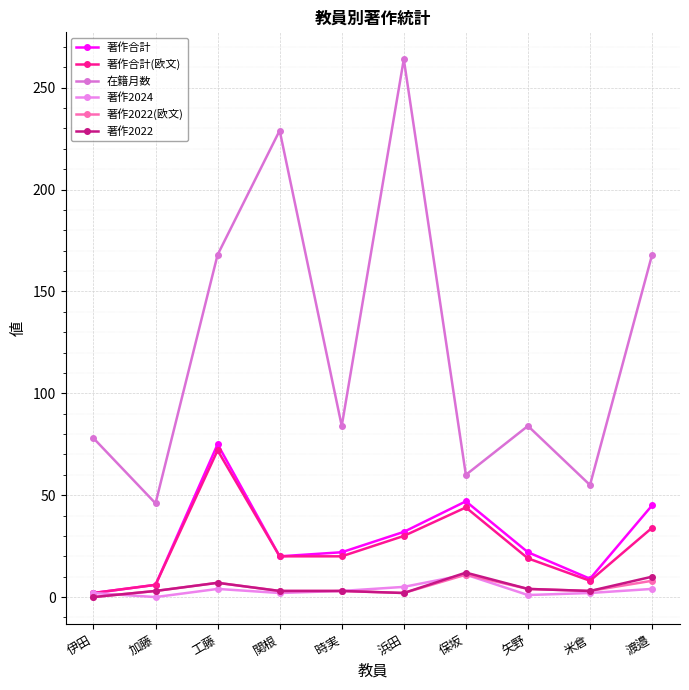

Which has a higher value, 関根 or 工藤?

工藤